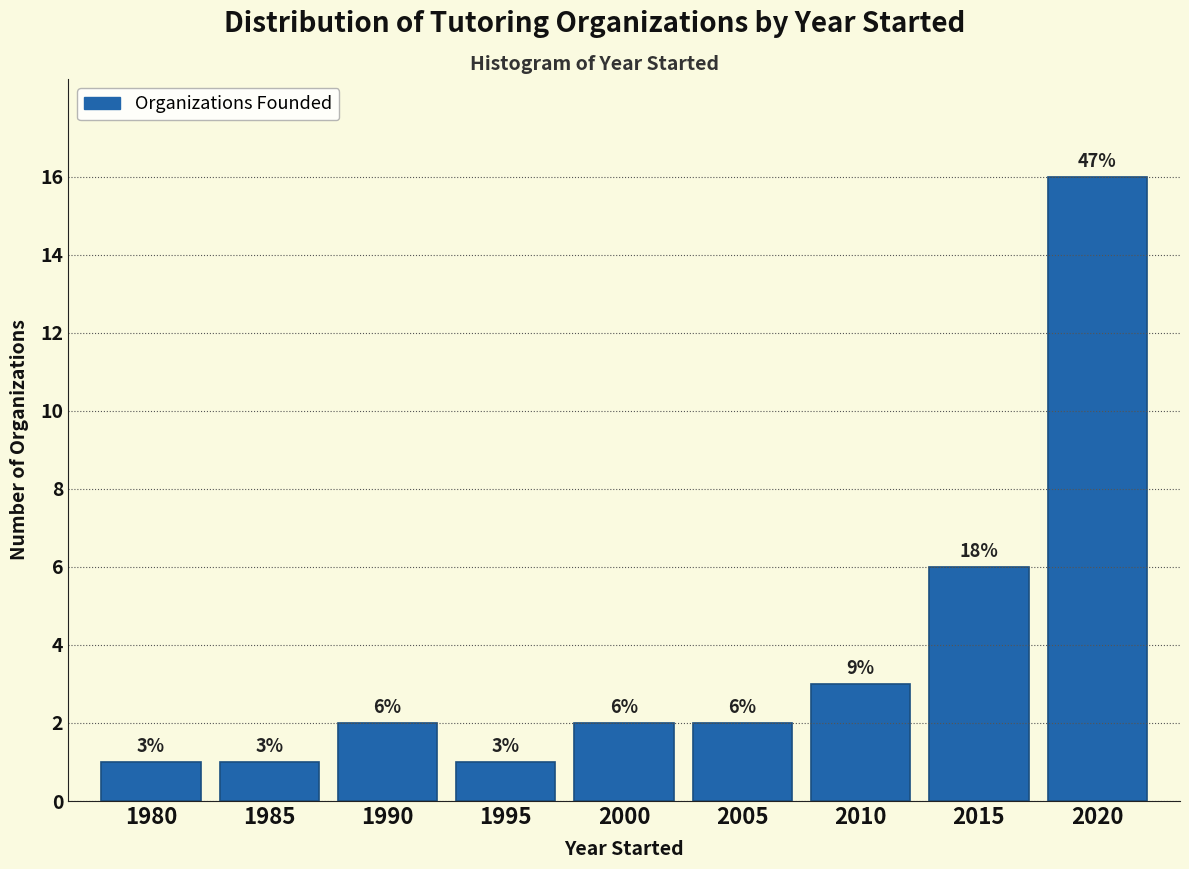

Reading left to right, list all the values displayed in this chart.

1	1	2	1	2	2	3	6	16